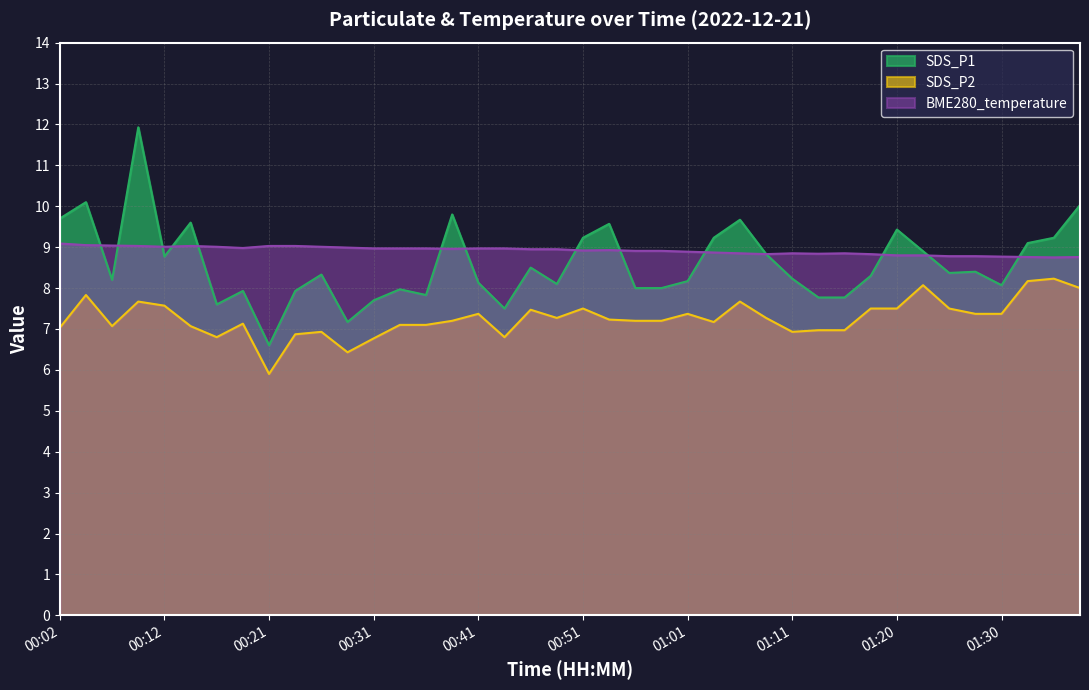

What is the maximum value for SDS_P2?

8.2